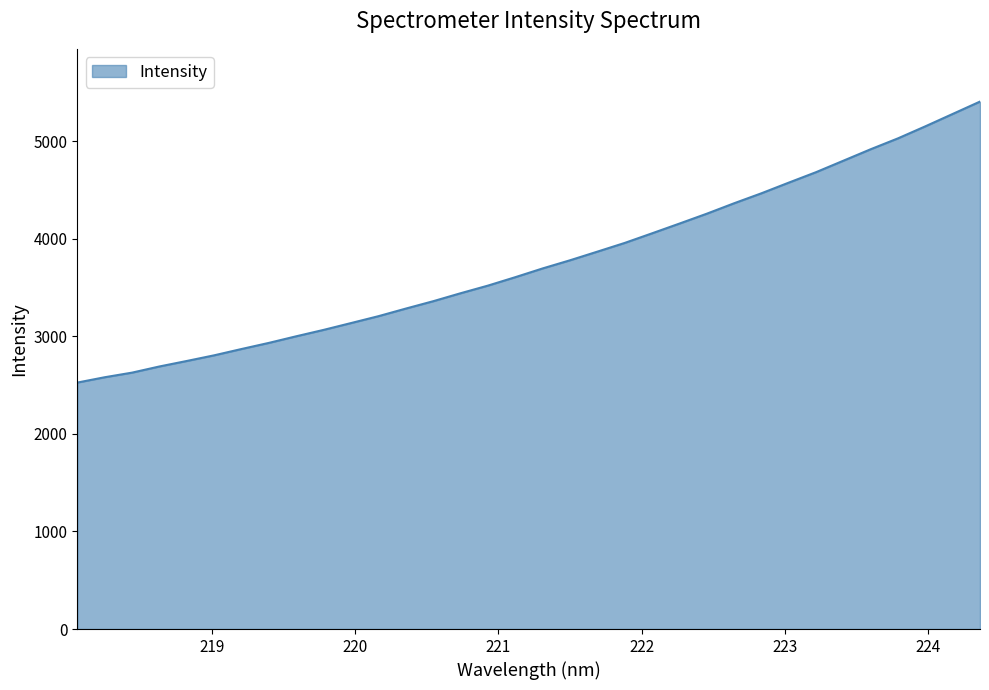

What is the minimum value shown in the chart?

2525.3